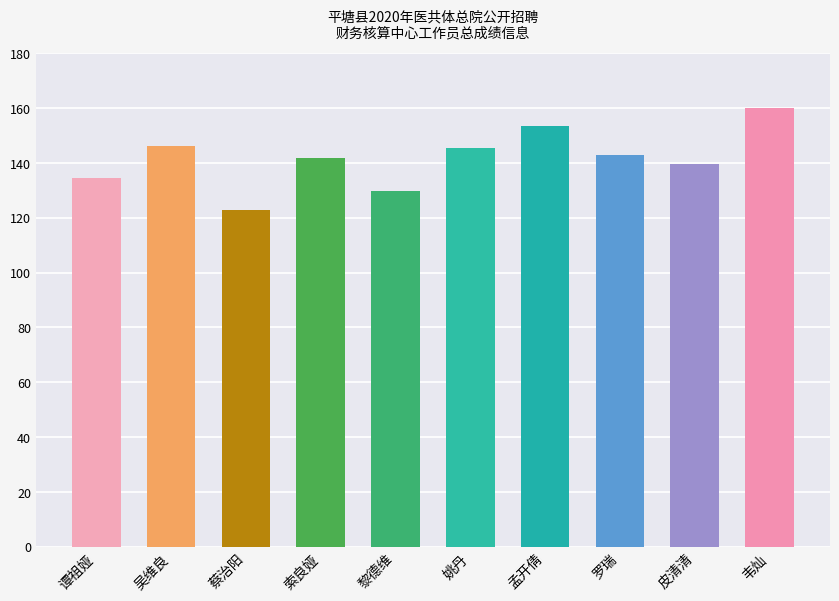

How many categories are shown in the chart?

10